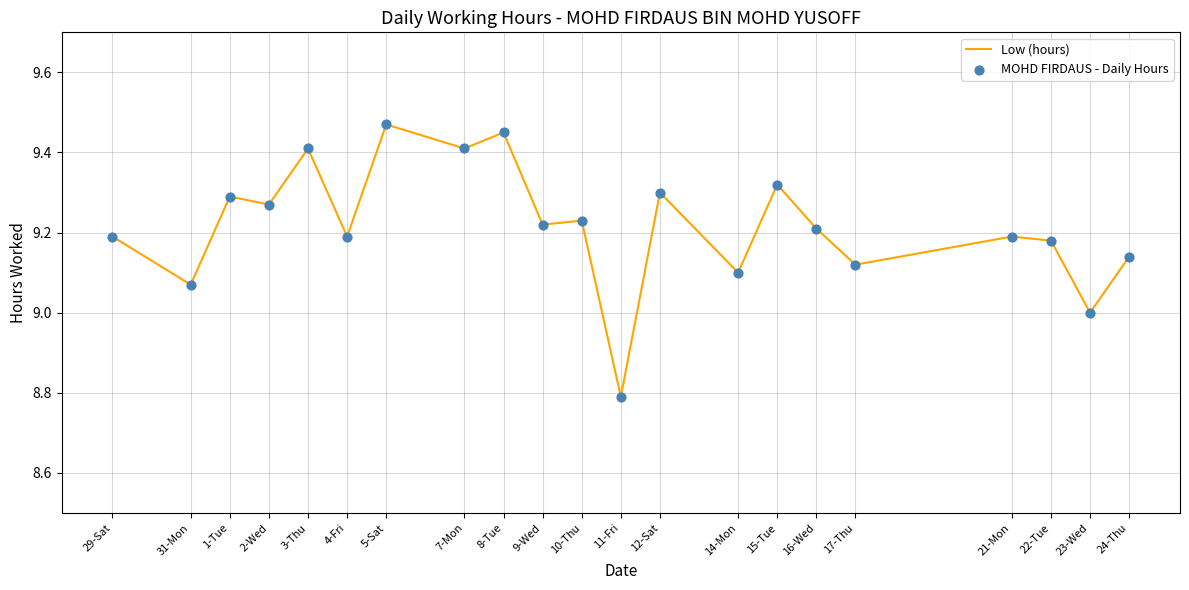

Approximately how many times larger is the value at 12-Sat compared to 11-Fri?

1.1